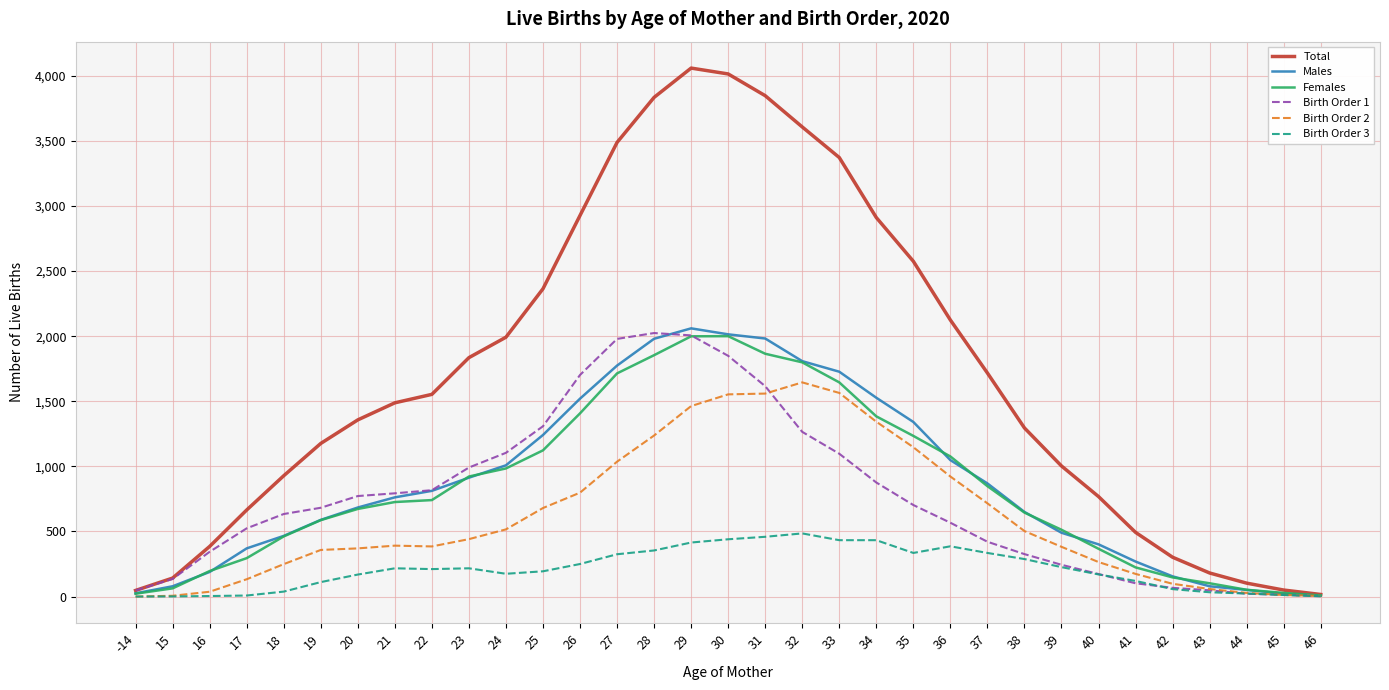

What is the difference between the highest and lowest values at 39?

777